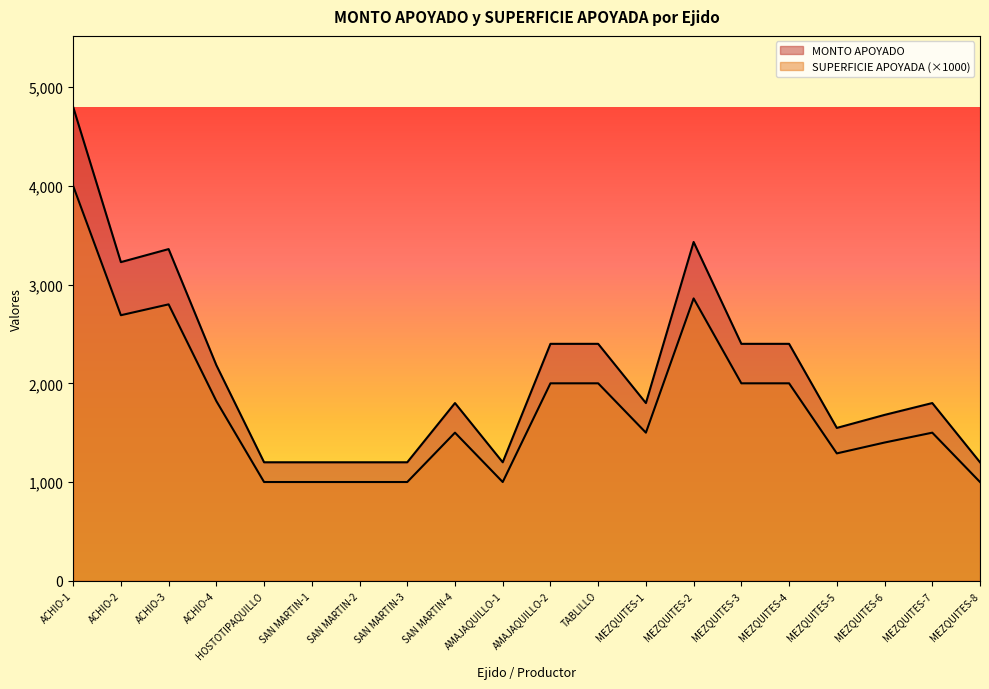

True or false: SUPERFICIE APOYADA and MONTO APOYADO cross at least once.

False